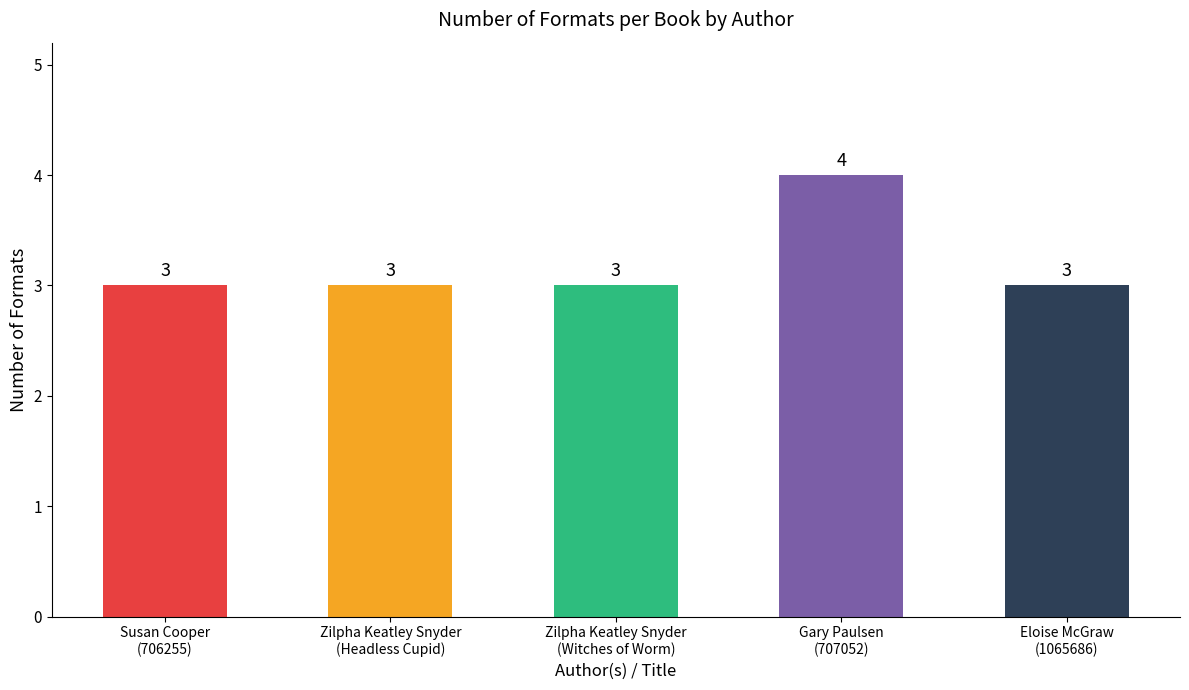

Between Gary Paulsen
(707052) and Eloise McGraw
(1065686), which is larger?

Gary Paulsen
(707052)